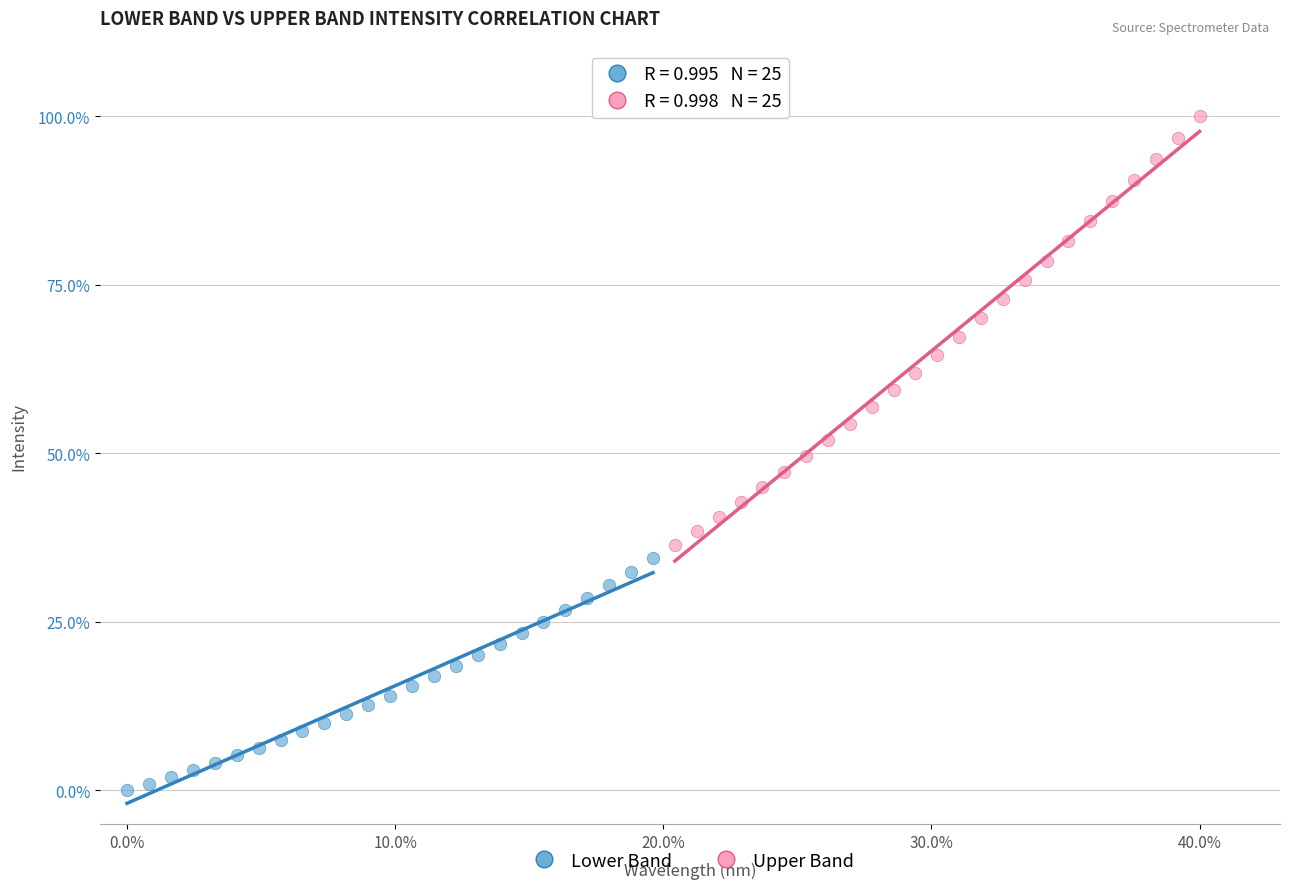

Which series contains the lowest Y value?

Lower Band